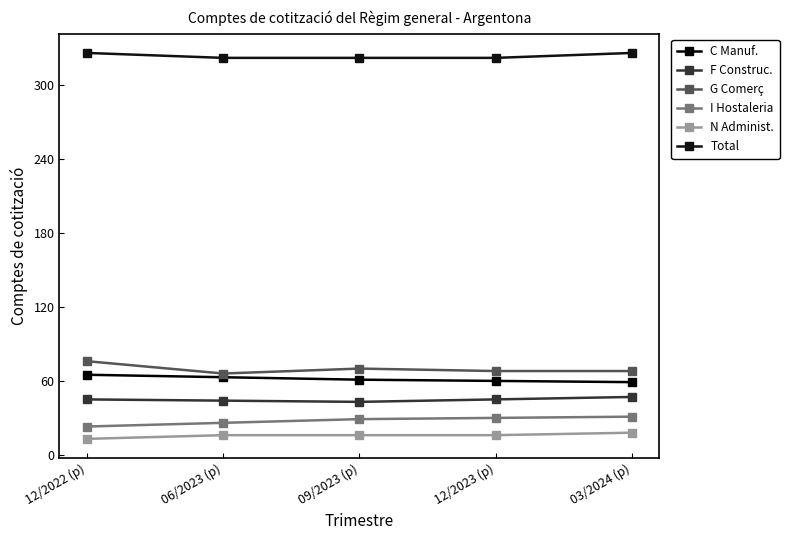

Count the G Comerç values in the range 68 to 70.

3